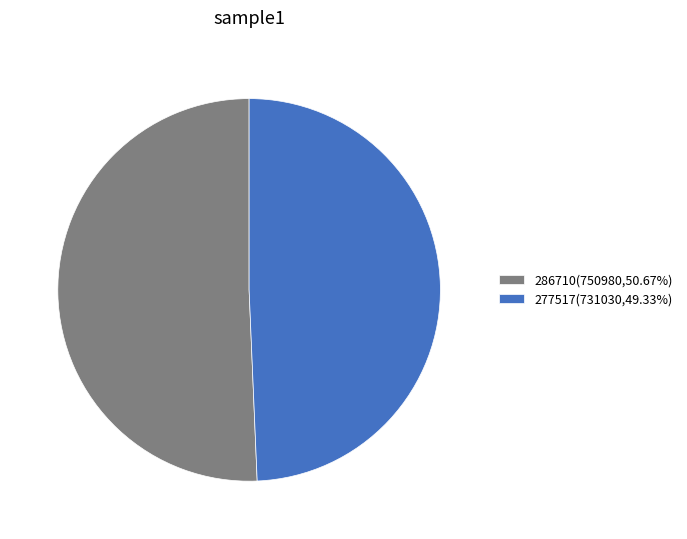

Combined, do 277517(731030,49.33%) and 286710(750980,50.67%) account for over 50%?

Yes